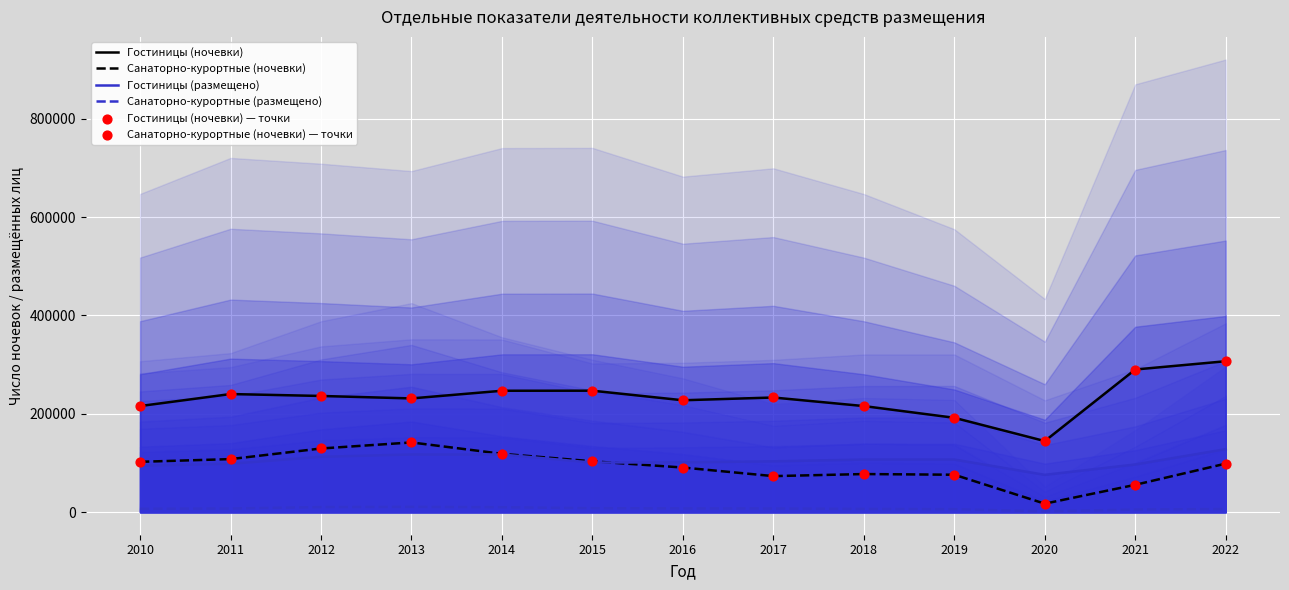

Which series contains the highest Y value?

Гостиницы (ночевки)